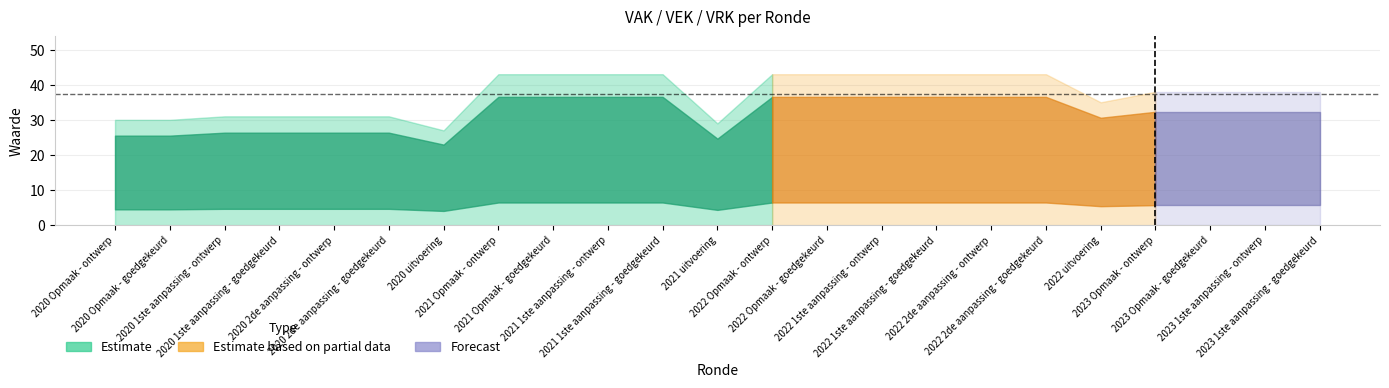

What is the average value of the VEK series?

37